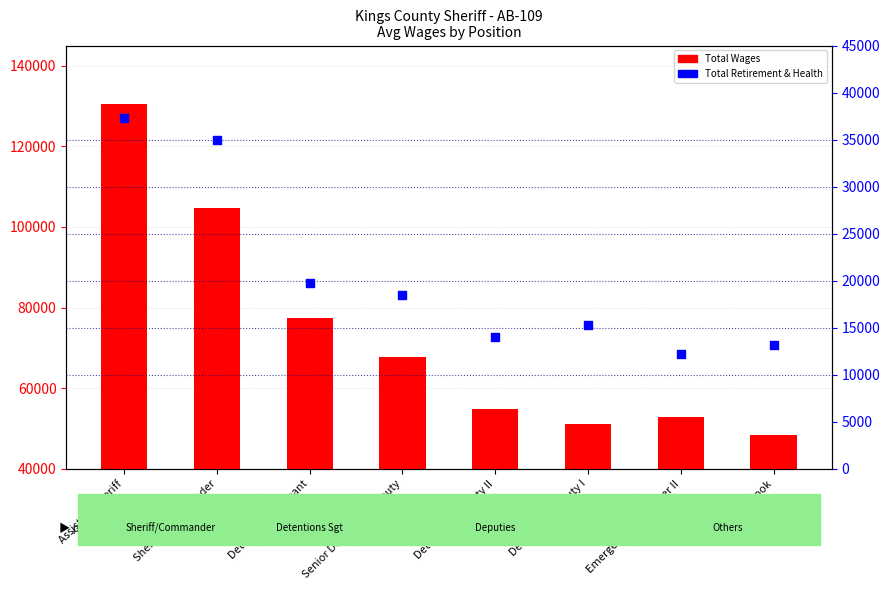

Which series reaches the minimum Y coordinate?

Total Retirement & Health Contribution